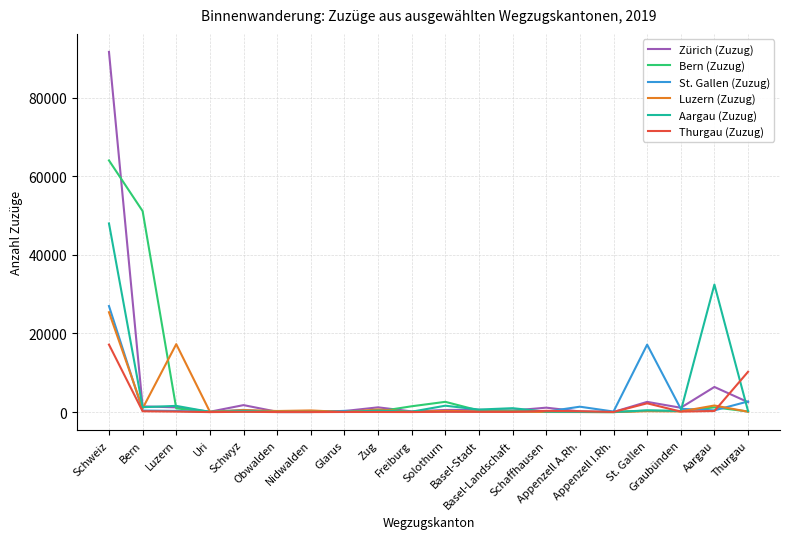

Rank the series by their maximum value, from highest to lowest.

Zürich (Zuzug), Bern (Zuzug), Aargau (Zuzug), St. Gallen (Zuzug), Luzern (Zuzug), Thurgau (Zuzug)